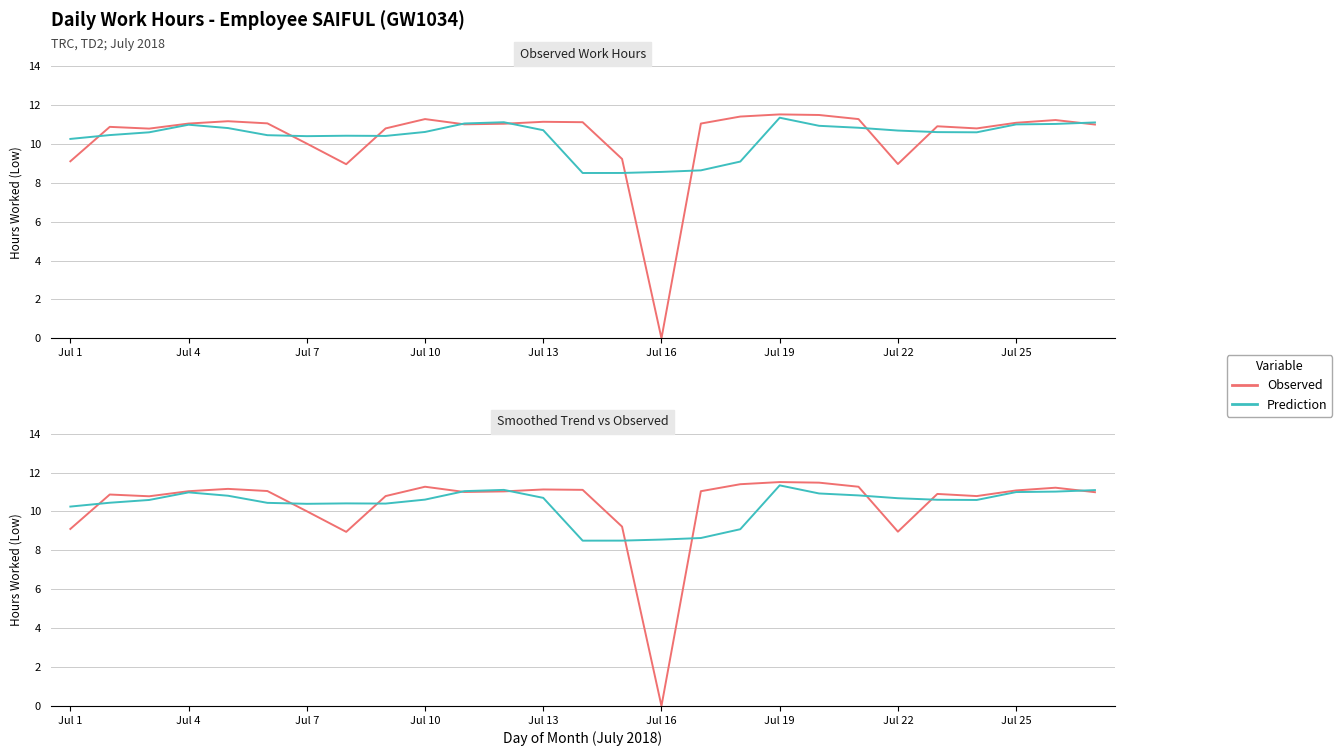

Is this an area chart (filled region under the line)?

No